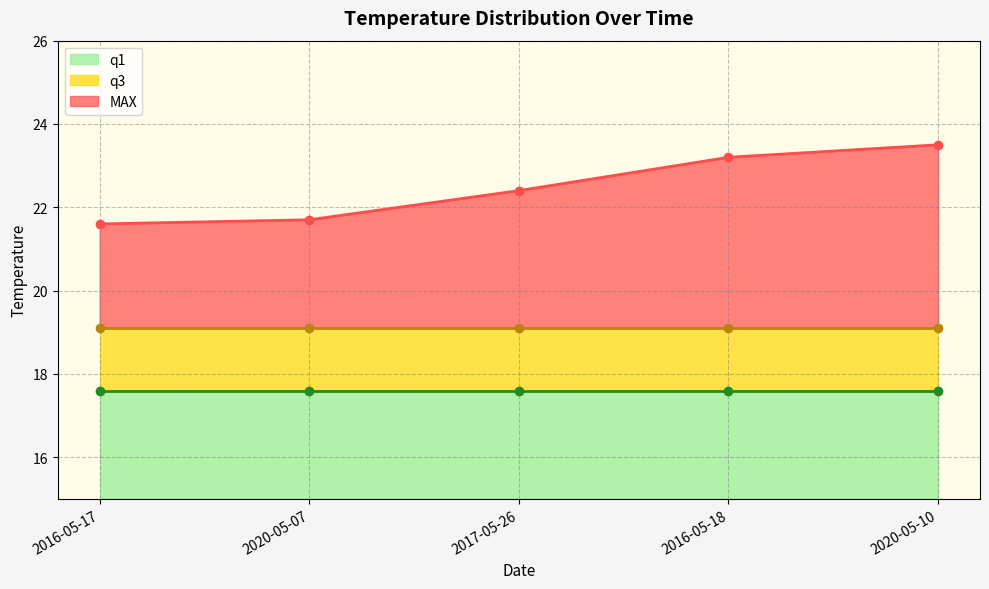

What is the value of the q1 point at the 2nd from the left?

17.6